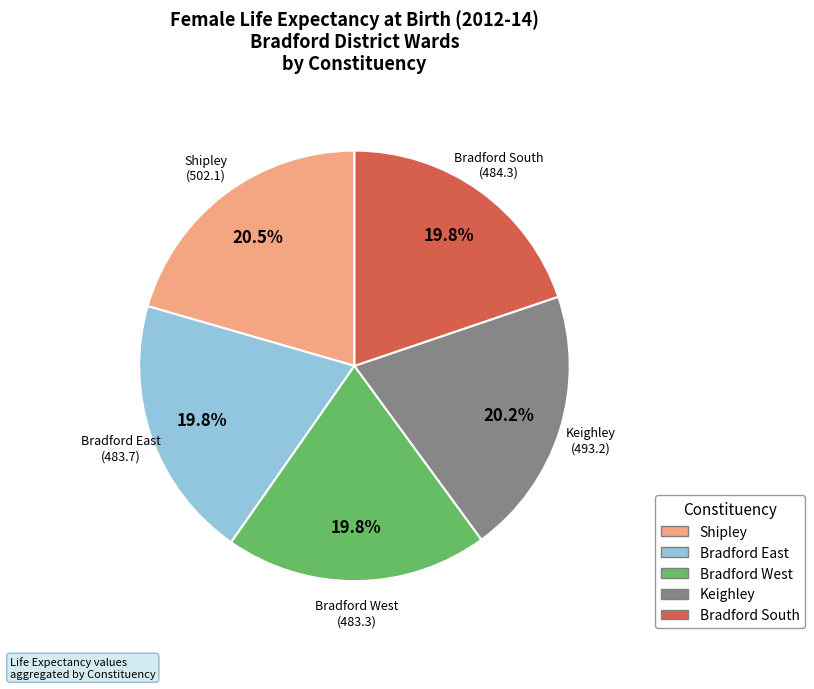

To the nearest percent, what is the average slice percentage?

20%